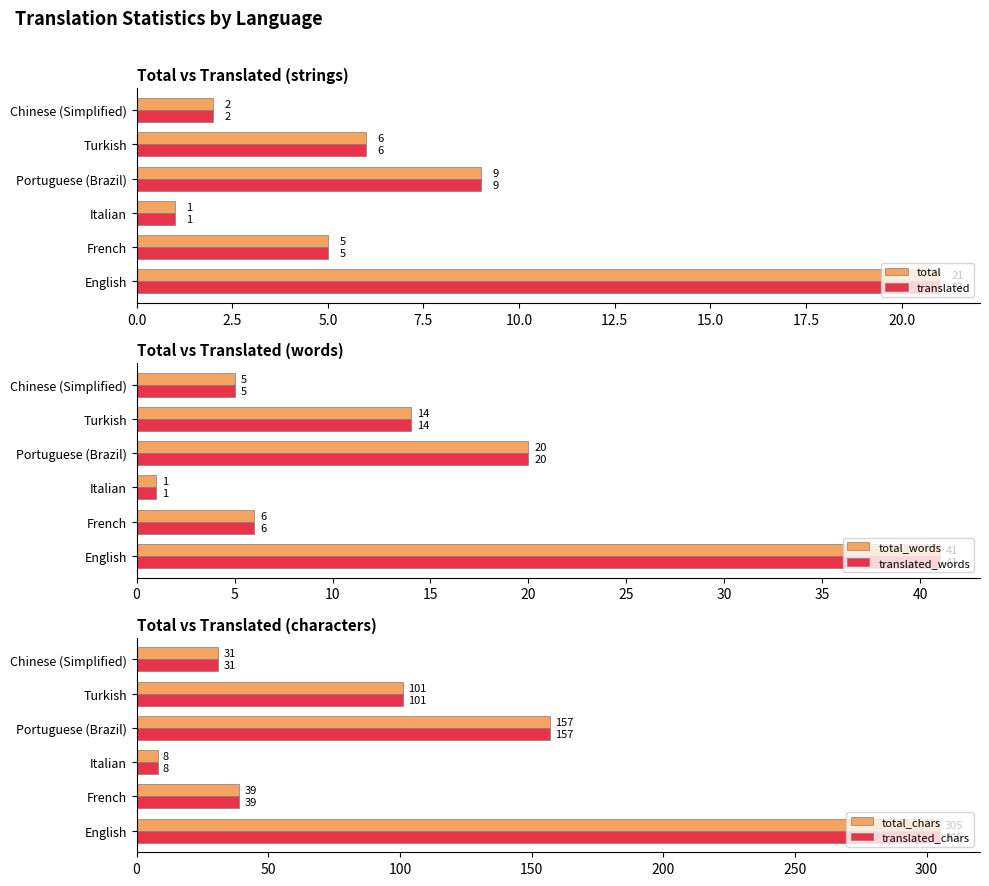

Is it true that translated_words equals 2 at 12.5?

False